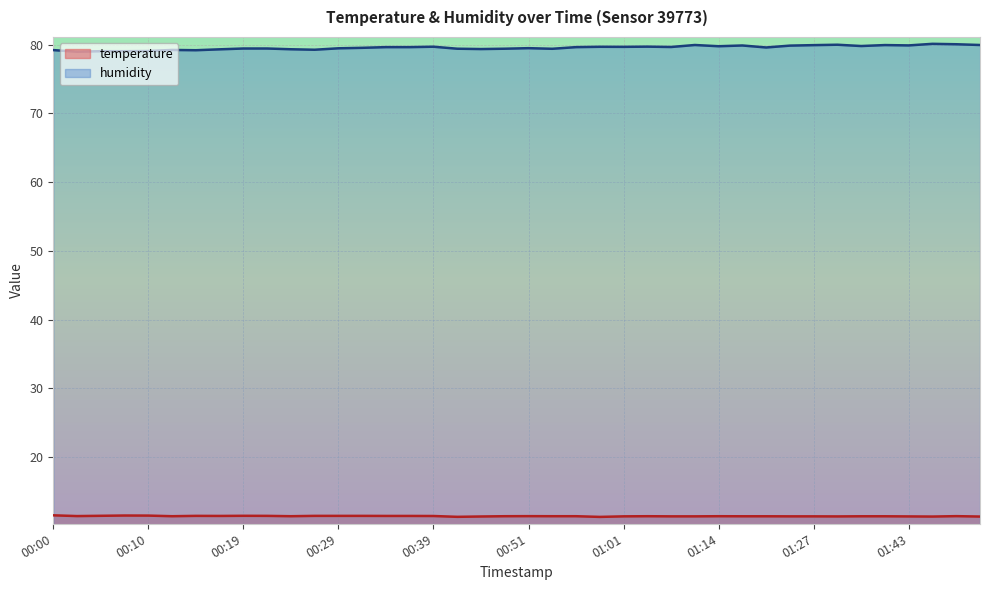

Which category has the highest value in the temperature series?

00:00